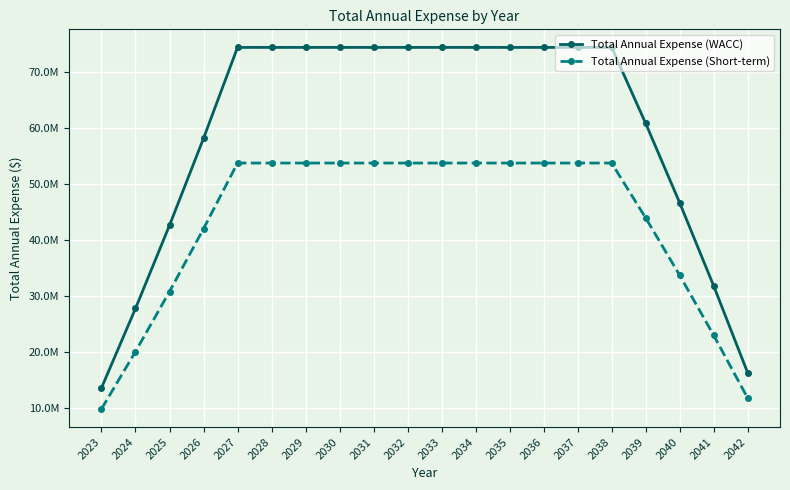

True or false: Total Annual Expense (Short-term) and Total Annual Expense (WACC) intersect in this chart.

False